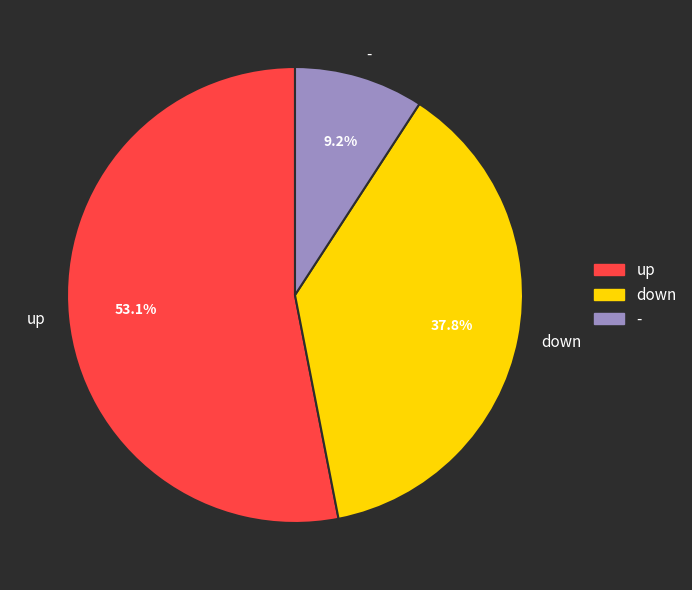

Is it true that - is 1% of the pie?

False